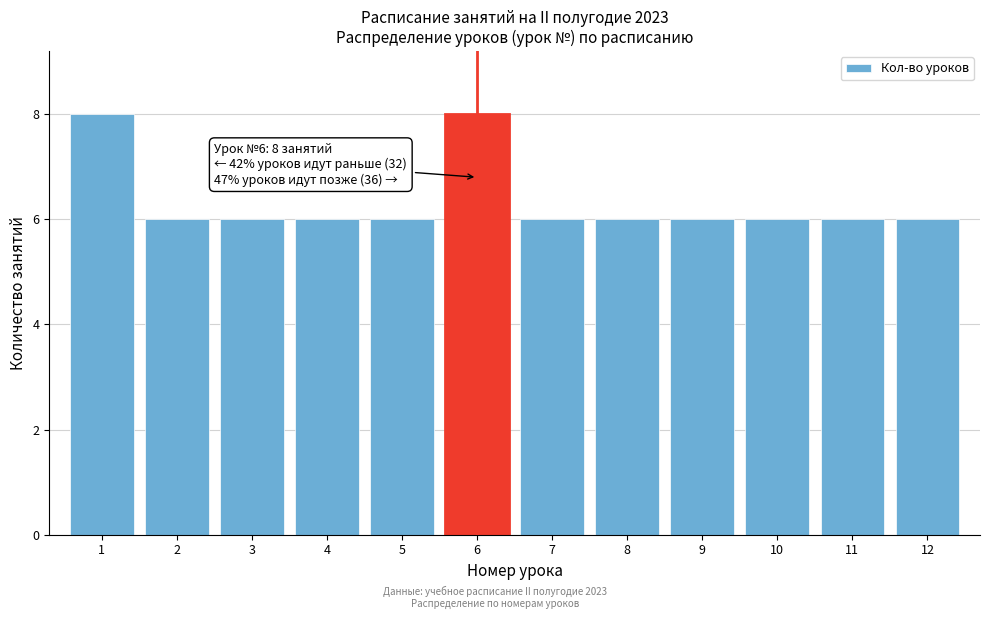

Reading right to left, what are all the values shown in this chart?

6	6	6	6	6	6	8	6	6	6	6	8